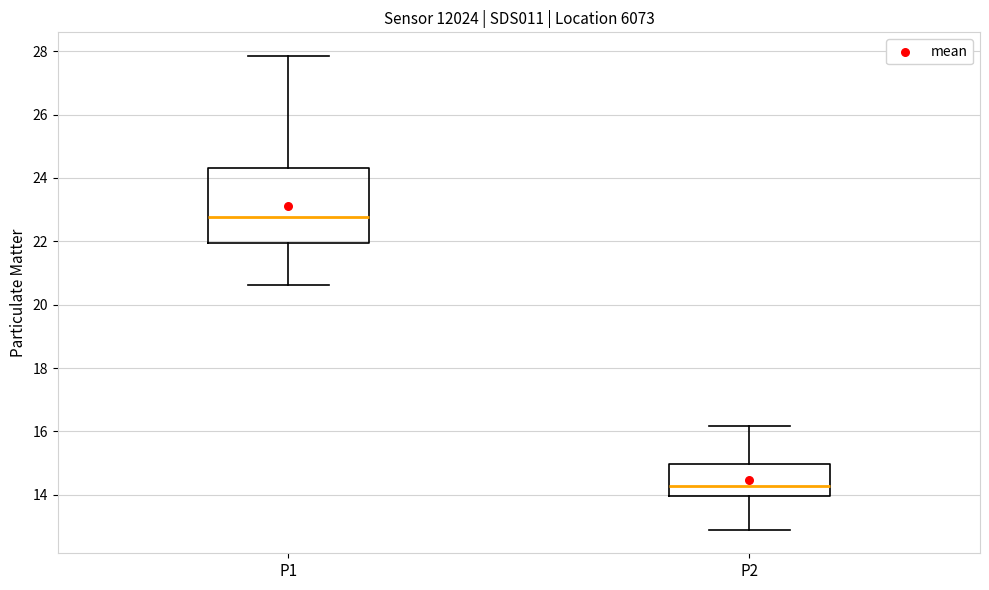

Which box has the lowest median line?

P2